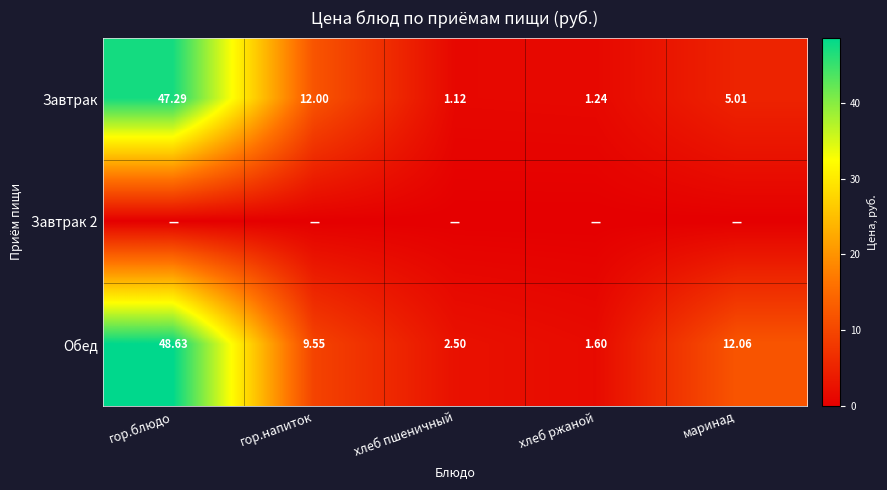

List the labels in order of Завтрак value, smallest first.

хлеб пшеничный, хлеб ржаной, маринад, гор.напиток, гор.блюдо